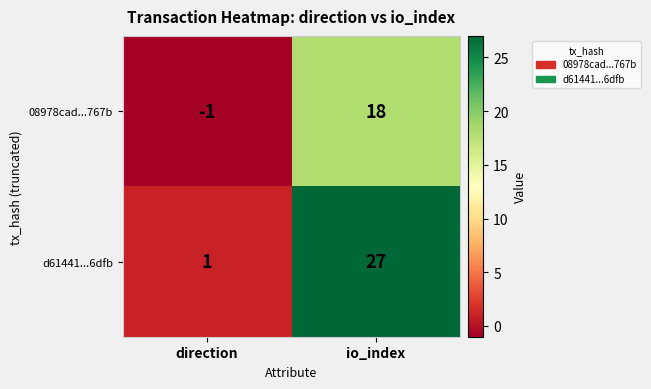

Reading right to left, what are all the values shown in this chart?

08978cad...767b: io_index=18	direction=-1
d61441...6dfb: io_index=27	direction=1